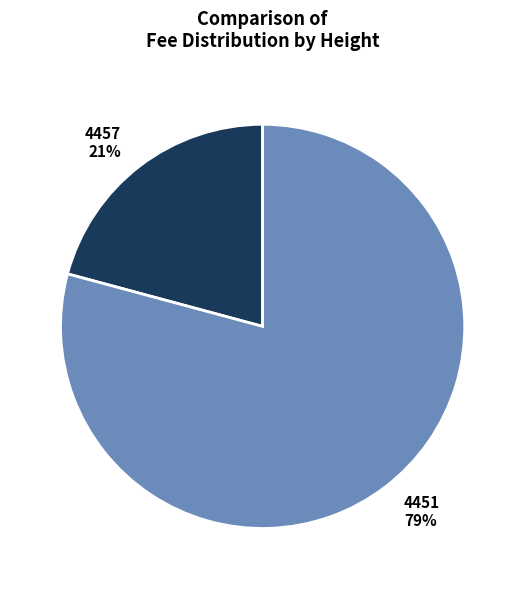

Rank the categories by value from highest to lowest.

4451, 4457